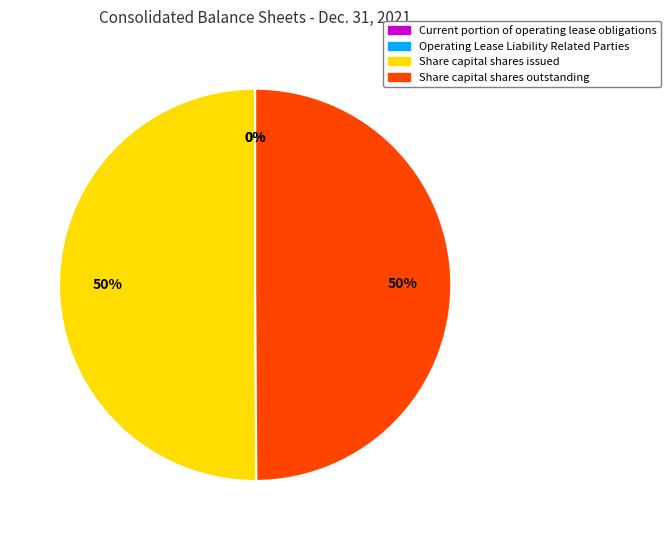

The Share capital shares issued slice represents 44% of the pie. True or false?

False